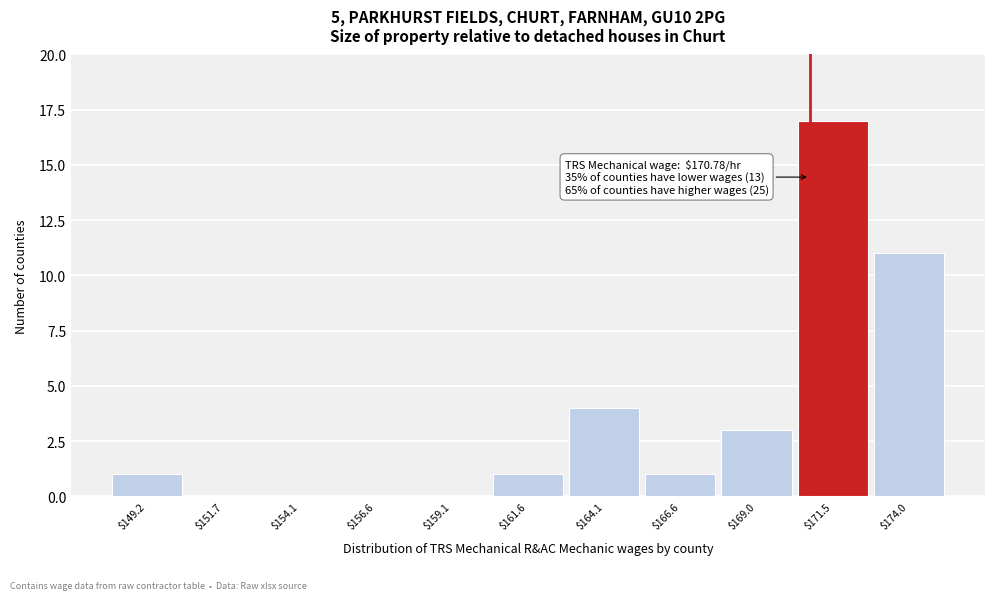

Which range on the x-axis has the tallest bar?

170.5 to 173.0